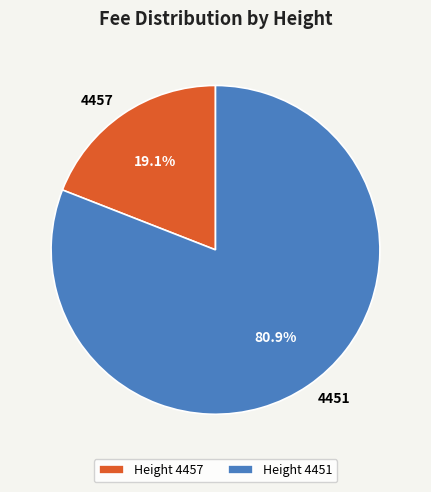

Is it true that 4451 is 81% of the pie?

True